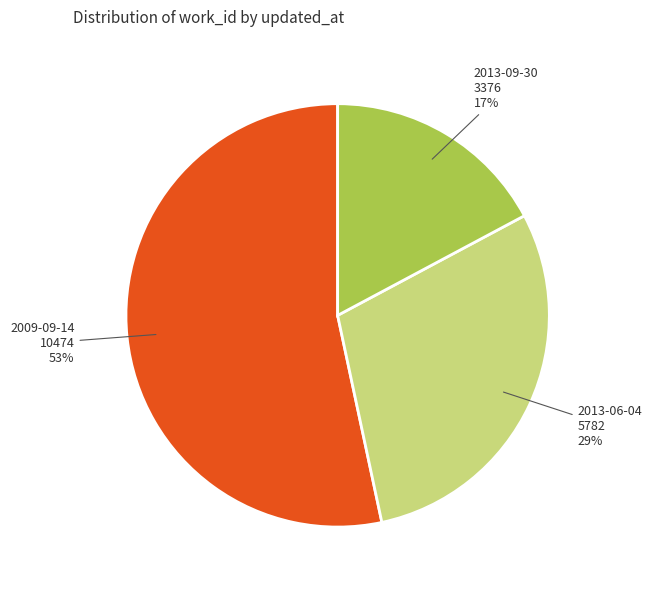

Combined, do 2013-06-04 and 2013-09-30 account for over 50%?

No